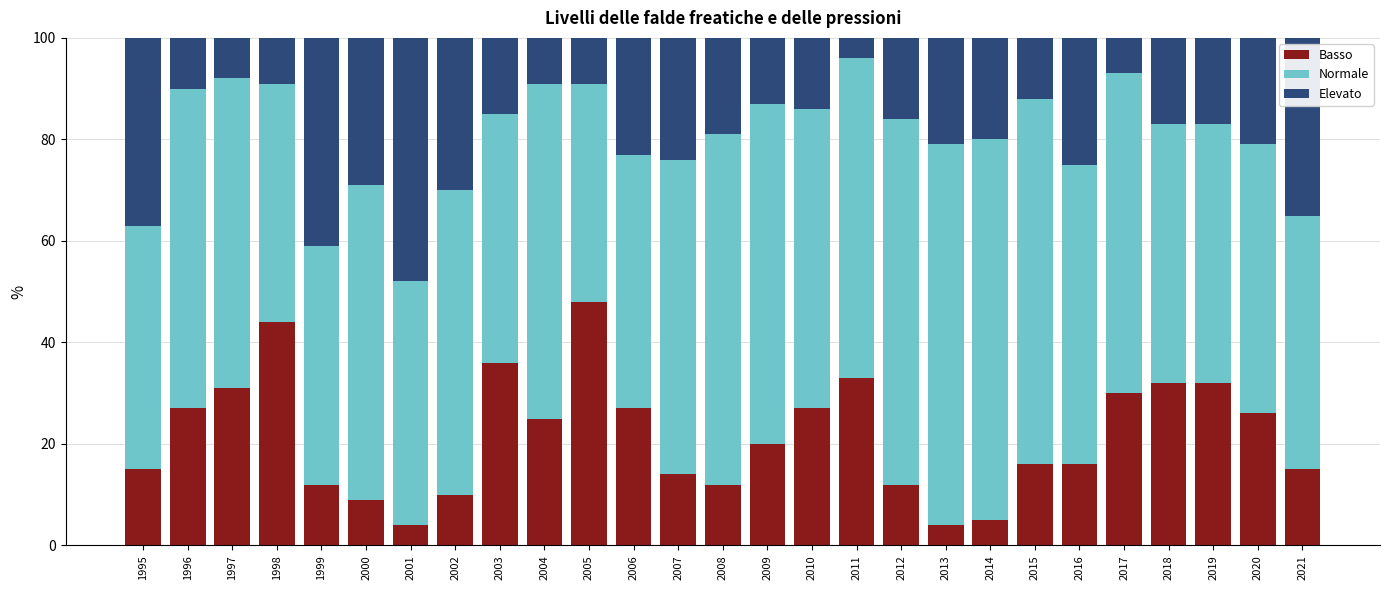

What is the difference between the maximum and minimum values in the Basso series?

44